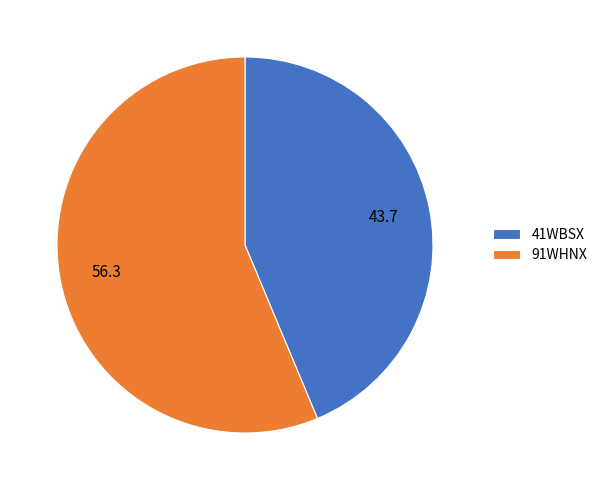

Rank the categories by value from lowest to highest.

41WBSX, 91WHNX